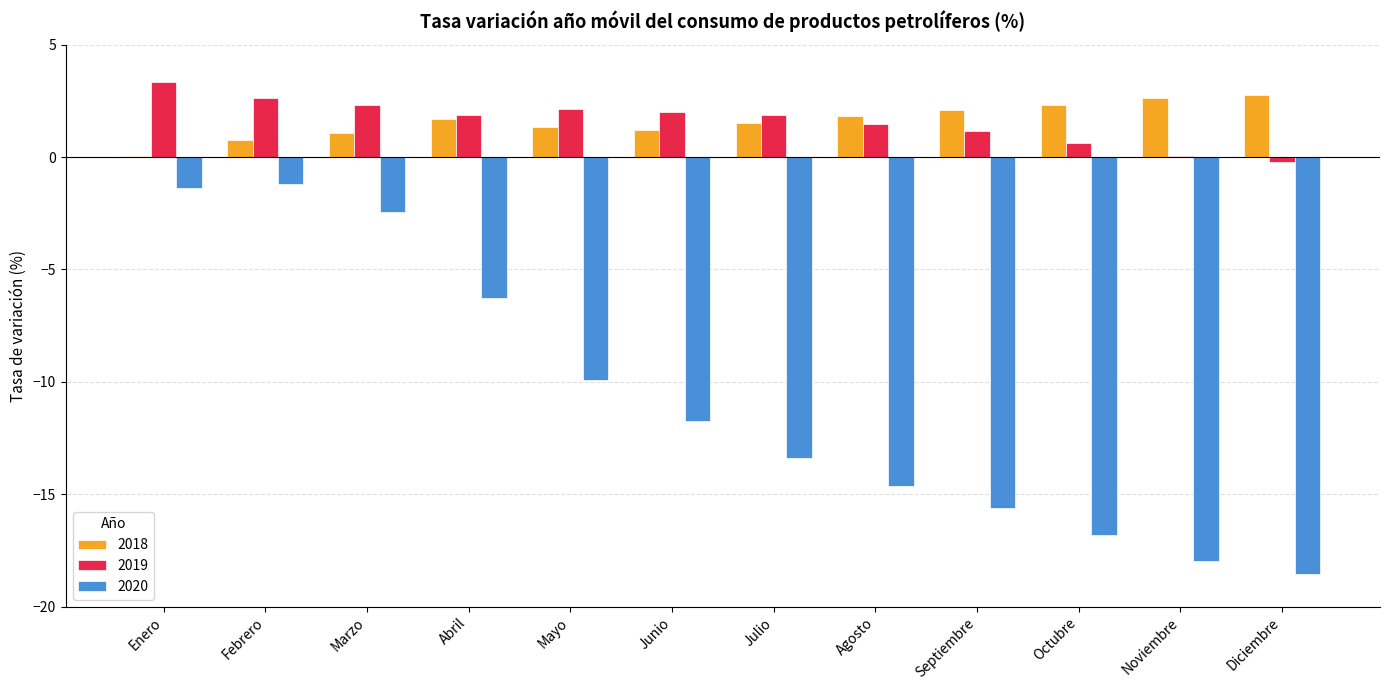

Reading right to left, extract all data points from this chart.

2018: 2.8	2.6	2.3	2.1	1.8	1.5	1.2	1.4	1.7	1.1	0.8	0.1
2019: -0.2	0.1	0.6	1.2	1.5	1.9	2.0	2.1	1.9	2.3	2.6	3.3
2020: -18.5	-18.0	-16.8	-15.6	-14.7	-13.4	-11.7	-9.9	-6.2	-2.5	-1.2	-1.4